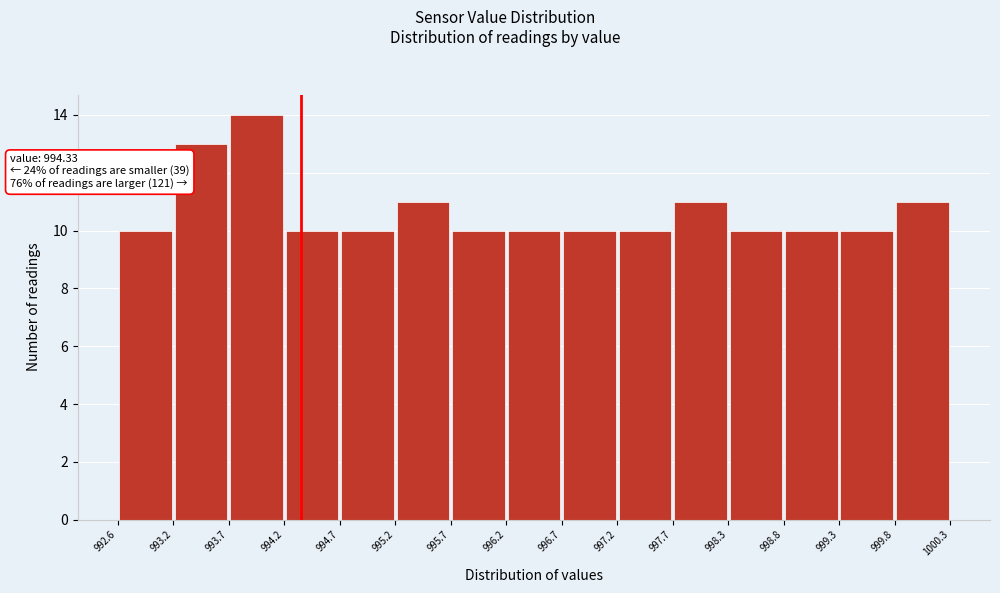

Over which range of the x-axis is the bar tallest?

993.7 to 994.2